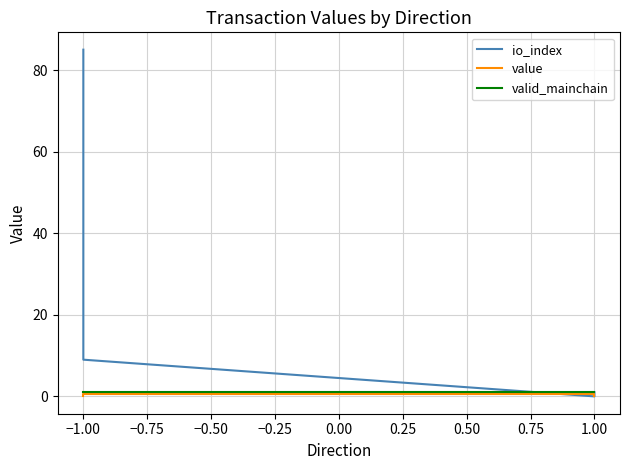

What are all the series names shown in the legend?

io_index, value, valid_mainchain